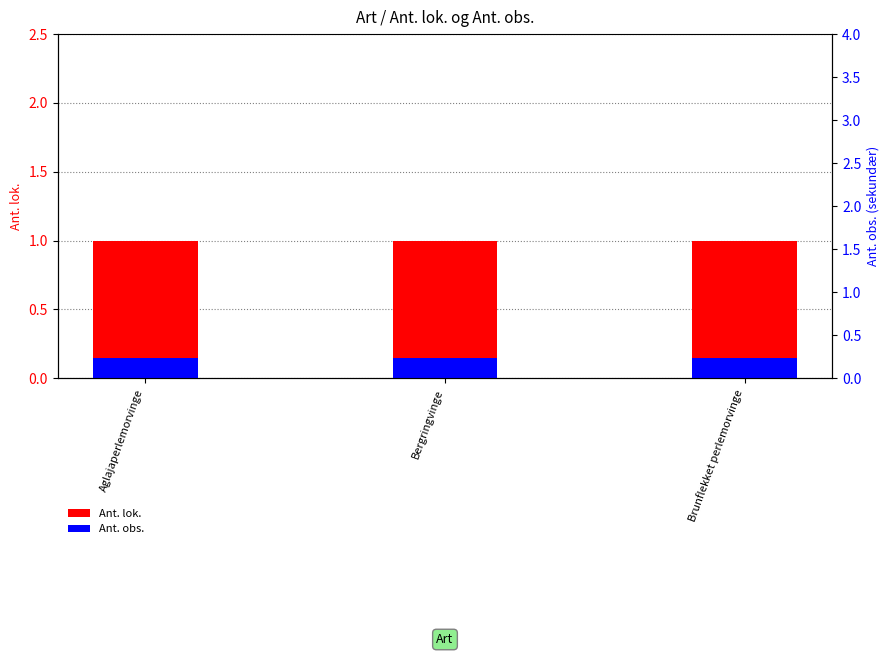

At how many categories does at least one series exceed 0?

3